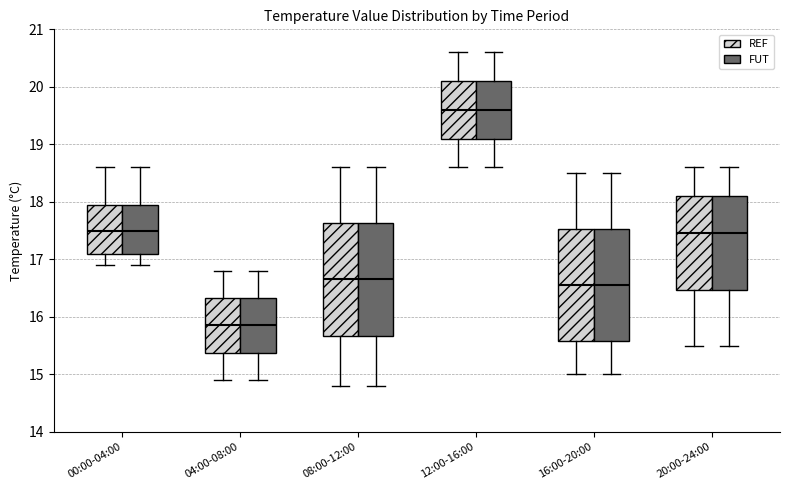

Reading left to right, transcribe this box plot: for each box, give where its median line is, the range the box spans, and where its two whiskers end, as read against the y-axis. The values are not printed on the chart, so give them approximately, as read against the axis.

00:00-04:00 (REF): median 17.5, box 17.1 to 18.0, whiskers 16.9 to 18.6
00:00-04:00 (FUT): median 17.5, box 17.1 to 18.0, whiskers 16.9 to 18.6
04:00-08:00 (REF): median 15.9, box 15.4 to 16.3, whiskers 14.9 to 16.8
04:00-08:00 (FUT): median 15.9, box 15.4 to 16.3, whiskers 14.9 to 16.8
08:00-12:00 (REF): median 16.7, box 15.7 to 17.6, whiskers 14.8 to 18.6
08:00-12:00 (FUT): median 16.7, box 15.7 to 17.6, whiskers 14.8 to 18.6
12:00-16:00 (REF): median 19.6, box 19.1 to 20.1, whiskers 18.6 to 20.6
12:00-16:00 (FUT): median 19.6, box 19.1 to 20.1, whiskers 18.6 to 20.6
16:00-20:00 (REF): median 16.6, box 15.6 to 17.5, whiskers 15.0 to 18.5
16:00-20:00 (FUT): median 16.6, box 15.6 to 17.5, whiskers 15.0 to 18.5
20:00-24:00 (REF): median 17.5, box 16.5 to 18.1, whiskers 15.5 to 18.6
20:00-24:00 (FUT): median 17.5, box 16.5 to 18.1, whiskers 15.5 to 18.6